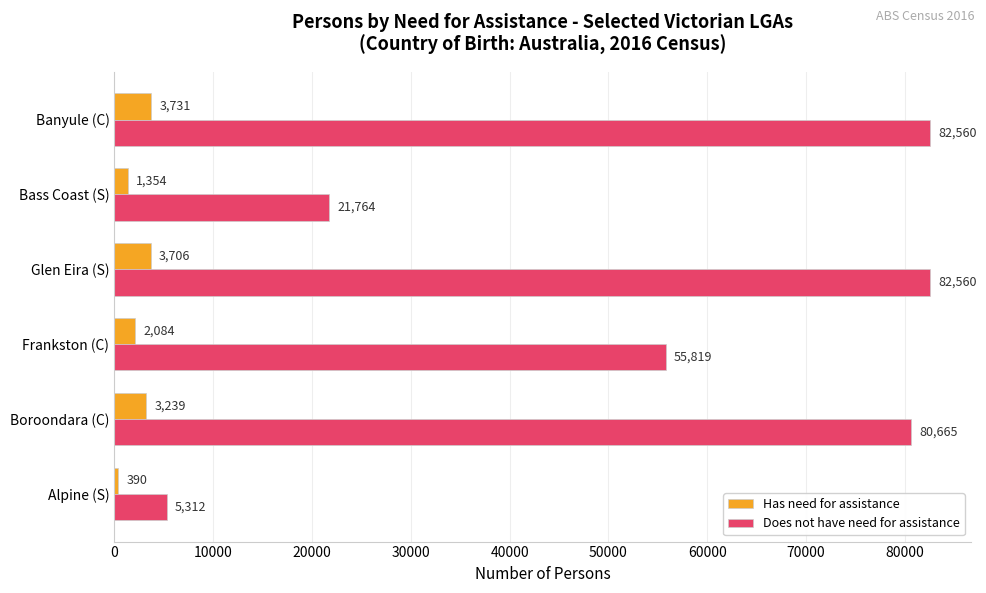

Which series changed the most between Frankston (C) and Glen Eira (S)?

Does not have need for assistance